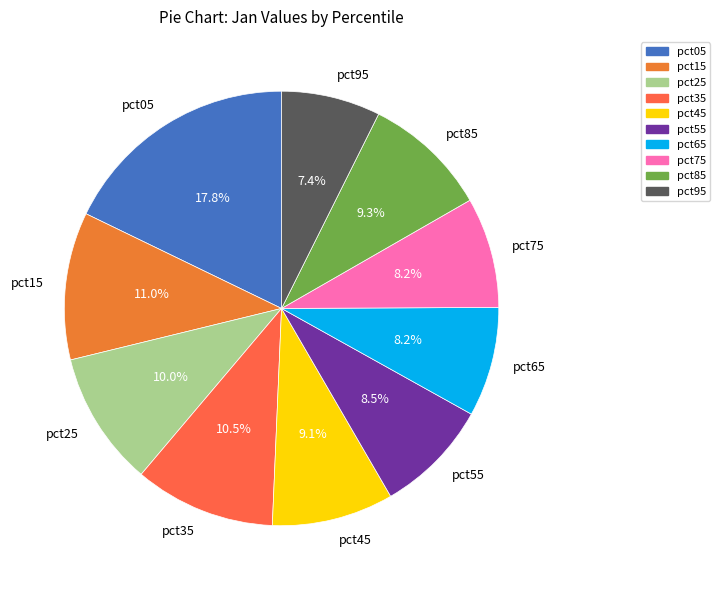

Count the number of slices in the pie.

10